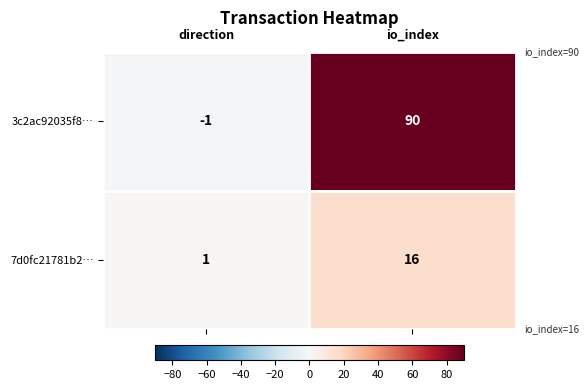

What is the maximum value for 3c2ac92035f8…?

90